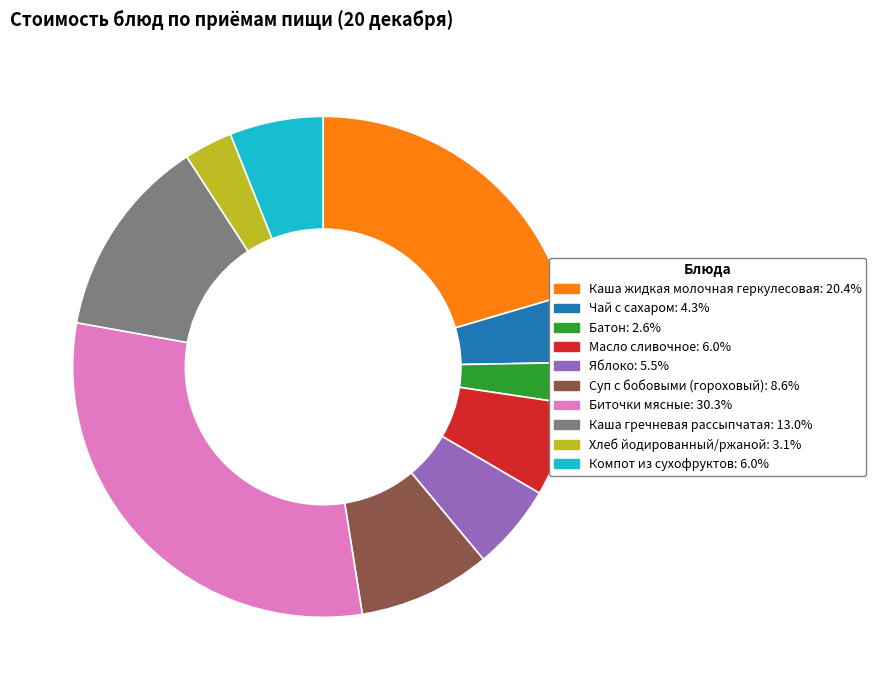

How many slices are in this pie chart?

10